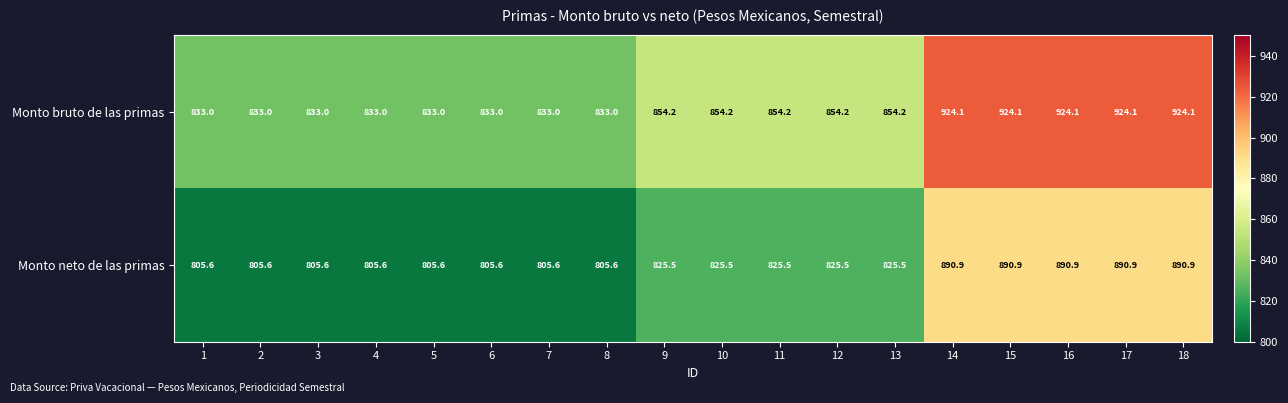

At 18, list the series in order from smallest to largest.

Monto neto de las primas, Monto bruto de las primas